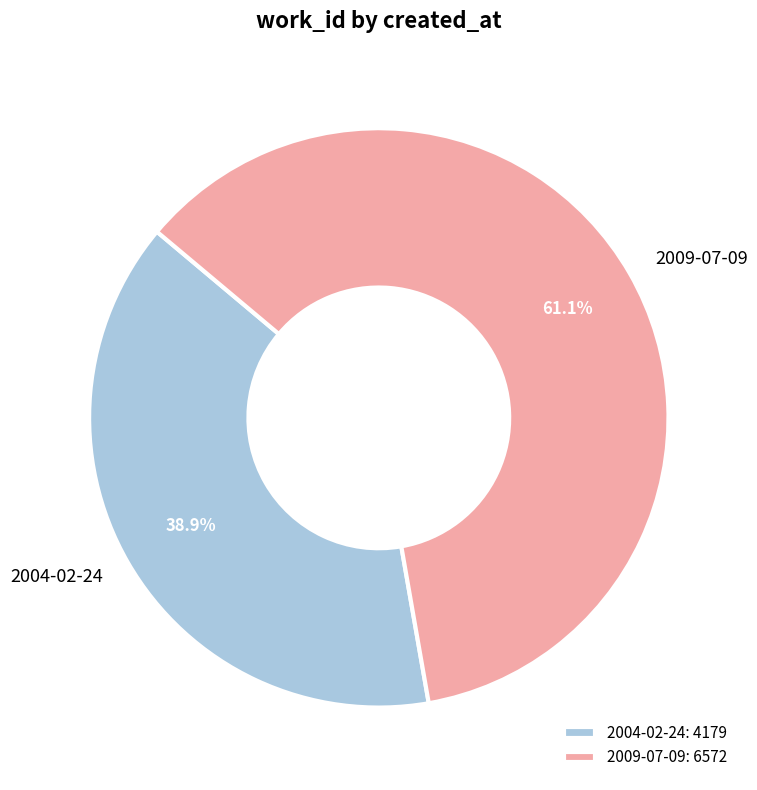

To the nearest percent, what is the average slice percentage?

50%